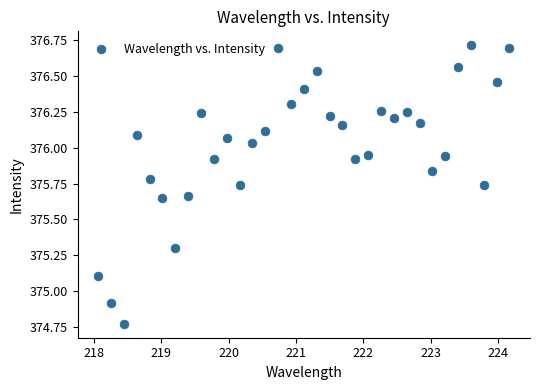

What is the range of X values (max minus min)?

6.1